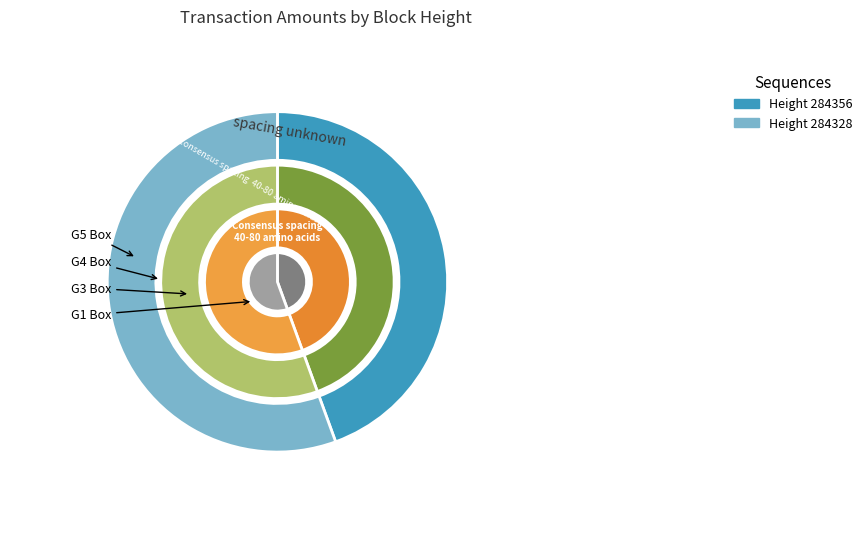

What percentage is NOT represented by 284356?

55.6%